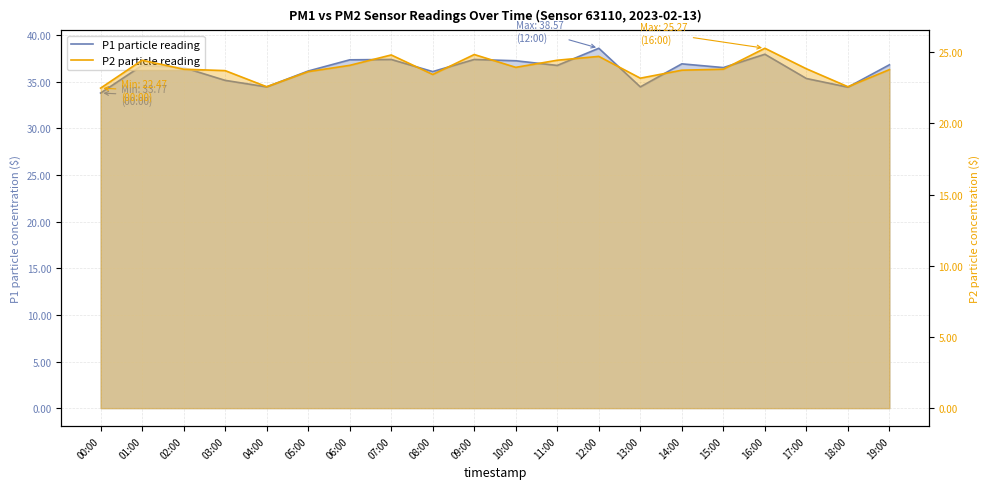

How many distinct data groups are displayed?

2